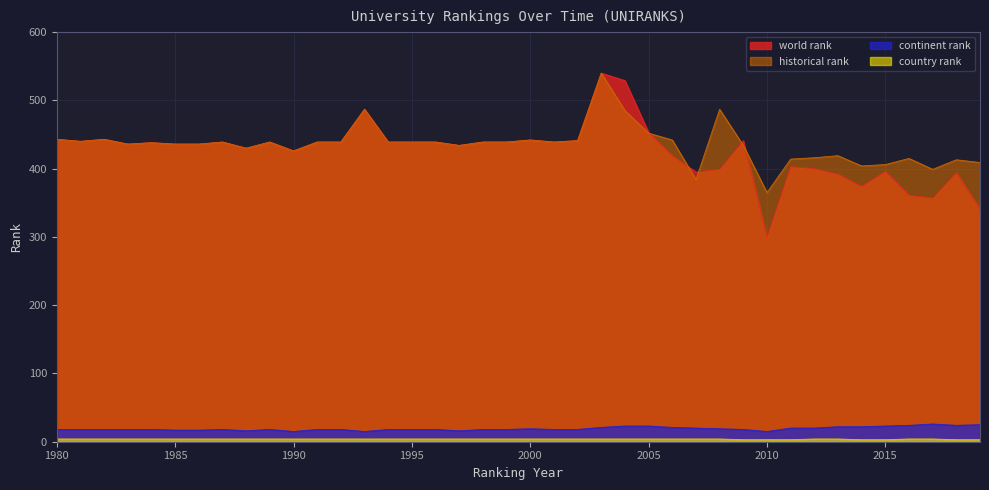

True or false: continent rank has more than 1 points higher than both neighbors.

True